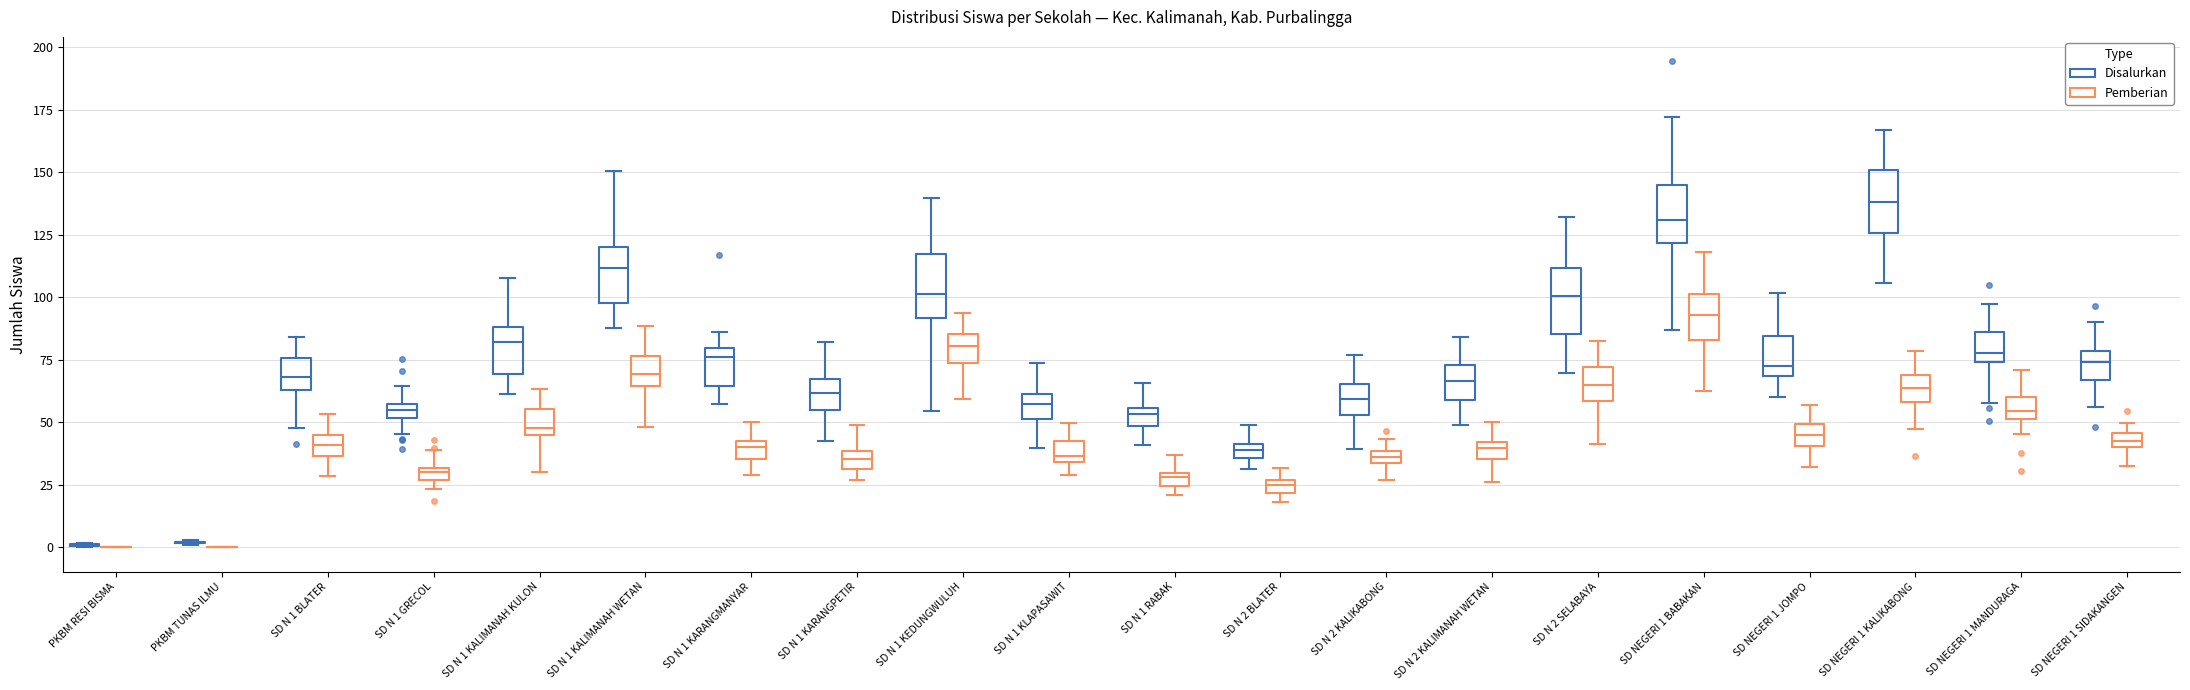

Where is the lower edge of the box for SD N 1 BLATER (Disalurkan) on the y-axis? The values are not printed on the chart, so give them approximately, as read against the axis.

65